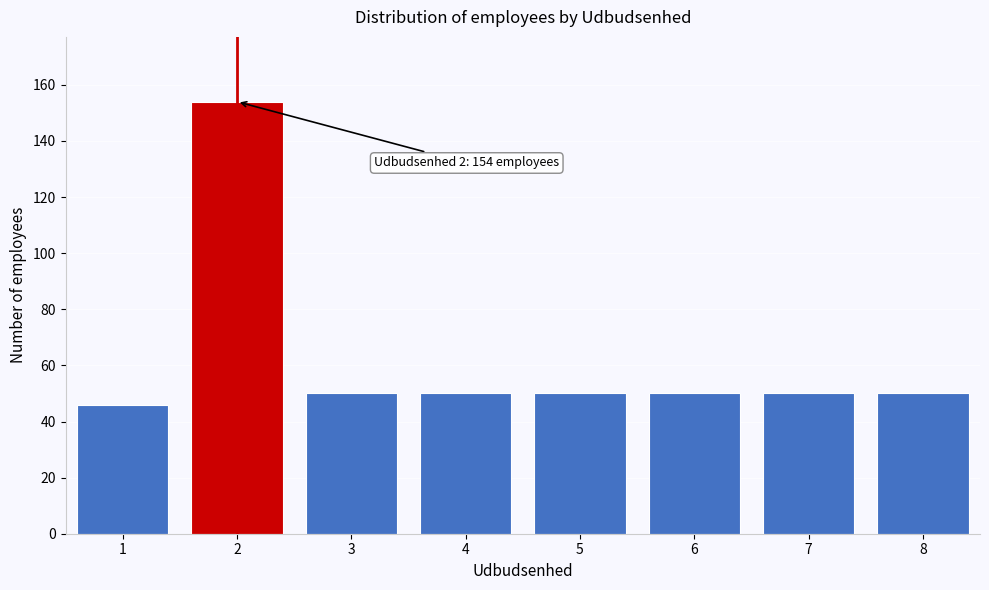

Reading left to right, transcribe all the data shown in this chart.

46	154	50	50	50	50	50	50